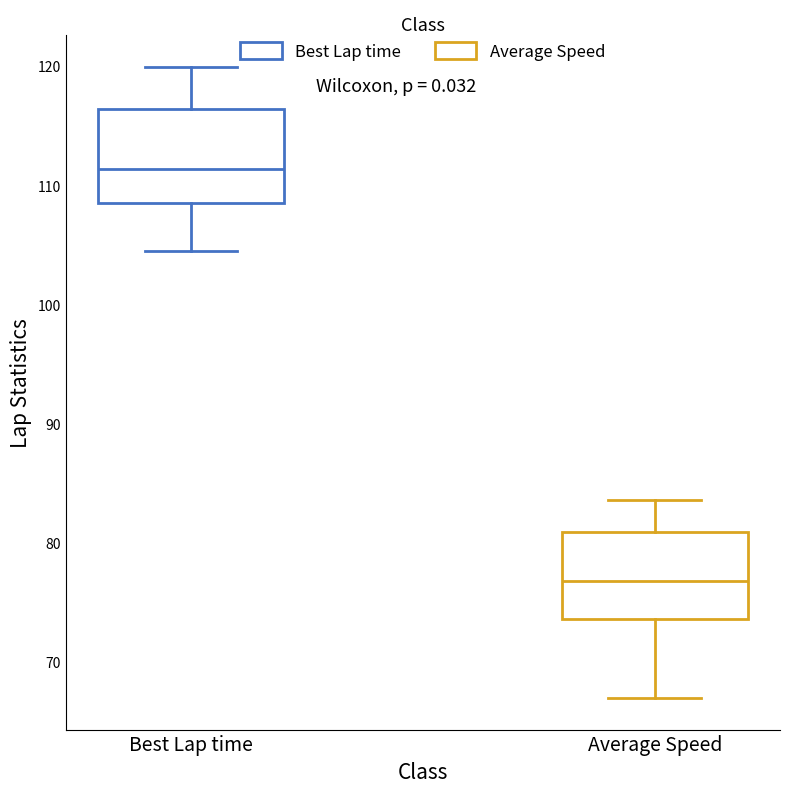

Reading left to right, transcribe this box plot: for each box, give where its median line is, the range the box spans, and where its two whiskers end, as read against the y-axis. The values are not printed on the chart, so give them approximately, as read against the axis.

Best Lap time: median 111, box 109 to 116, whiskers 104 to 120
Average Speed: median 77, box 74 to 81, whiskers 67 to 84